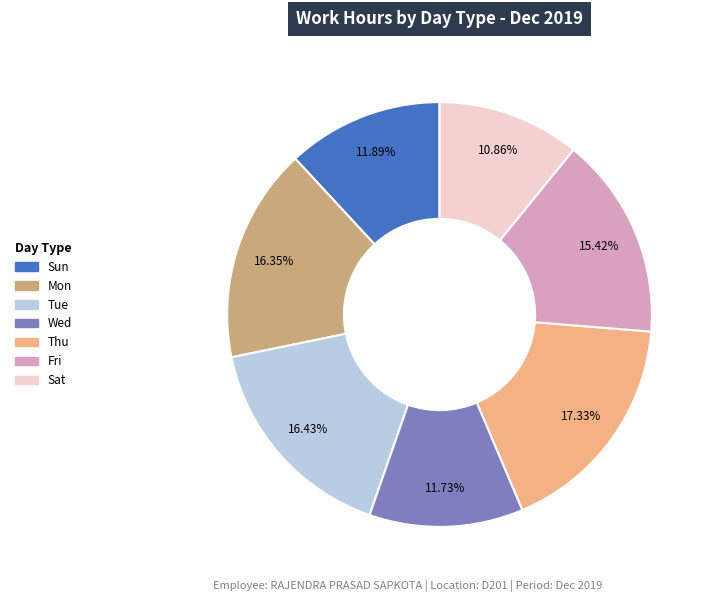

How many segments does this pie chart have?

7